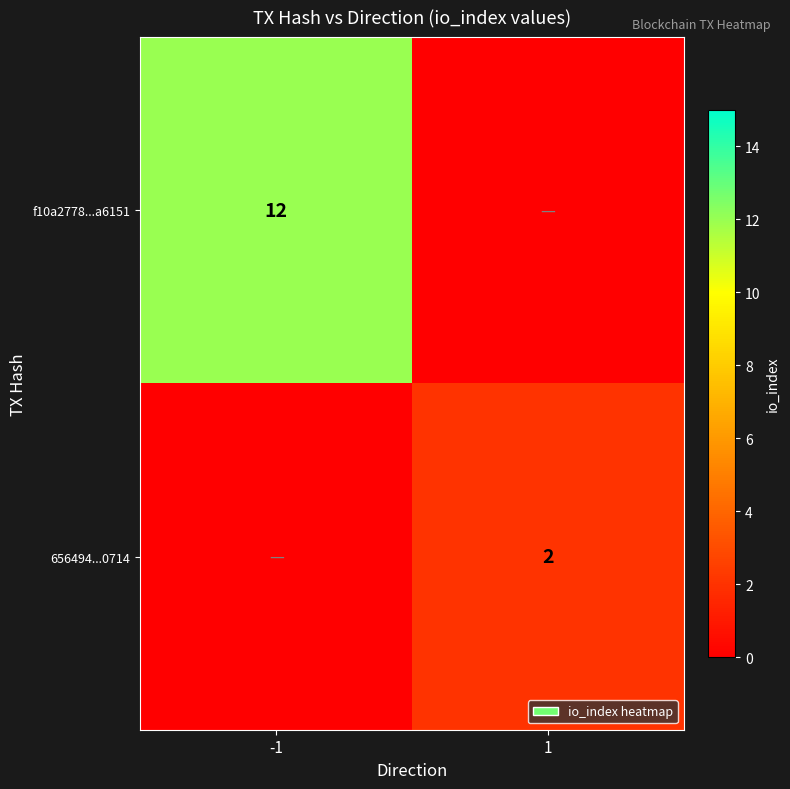

Is it true that 656494...0714 equals 2 at 1?

True